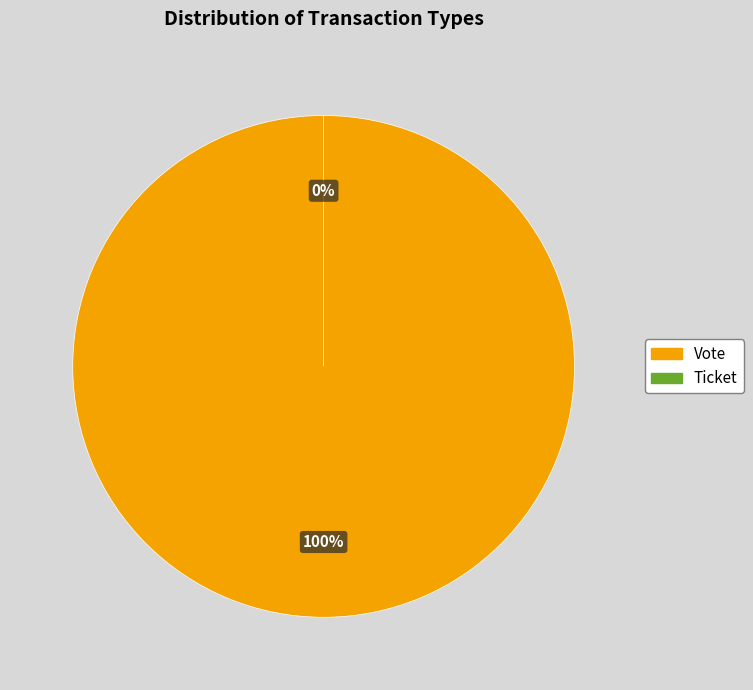

Between Vote and Ticket, which is larger?

Vote